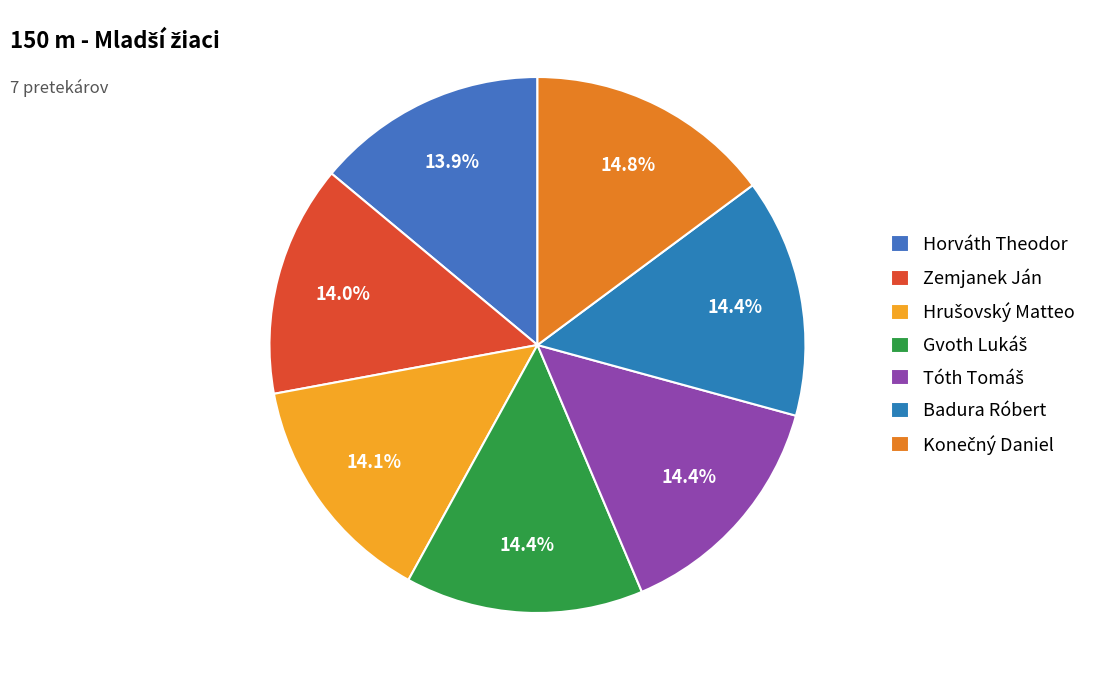

Combined, do Badura Róbert and Tóth Tomáš account for over 50%?

No